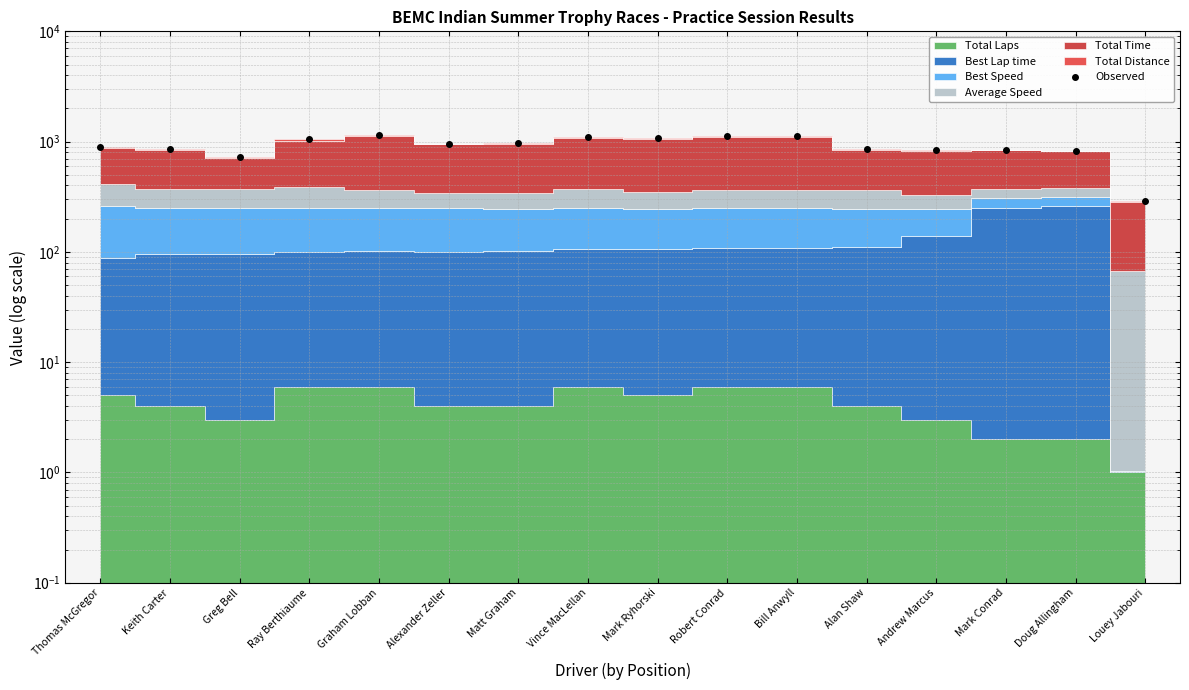

How many interior local peaks (higher than both neighbors) does the data have?

4